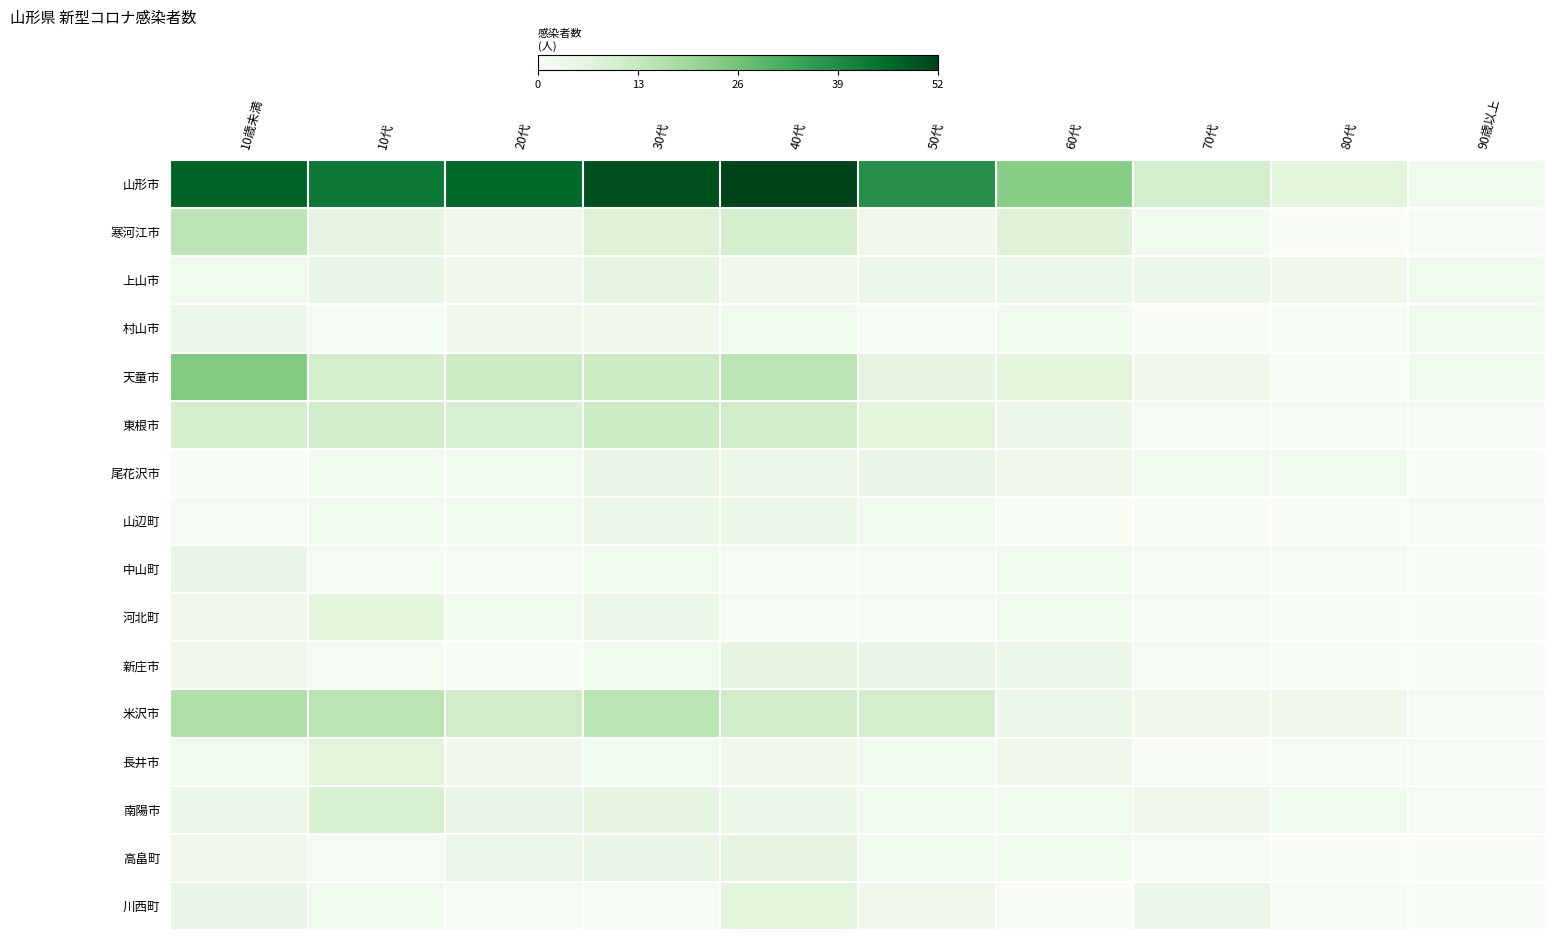

Between 70代 and 80代, which is larger?

70代